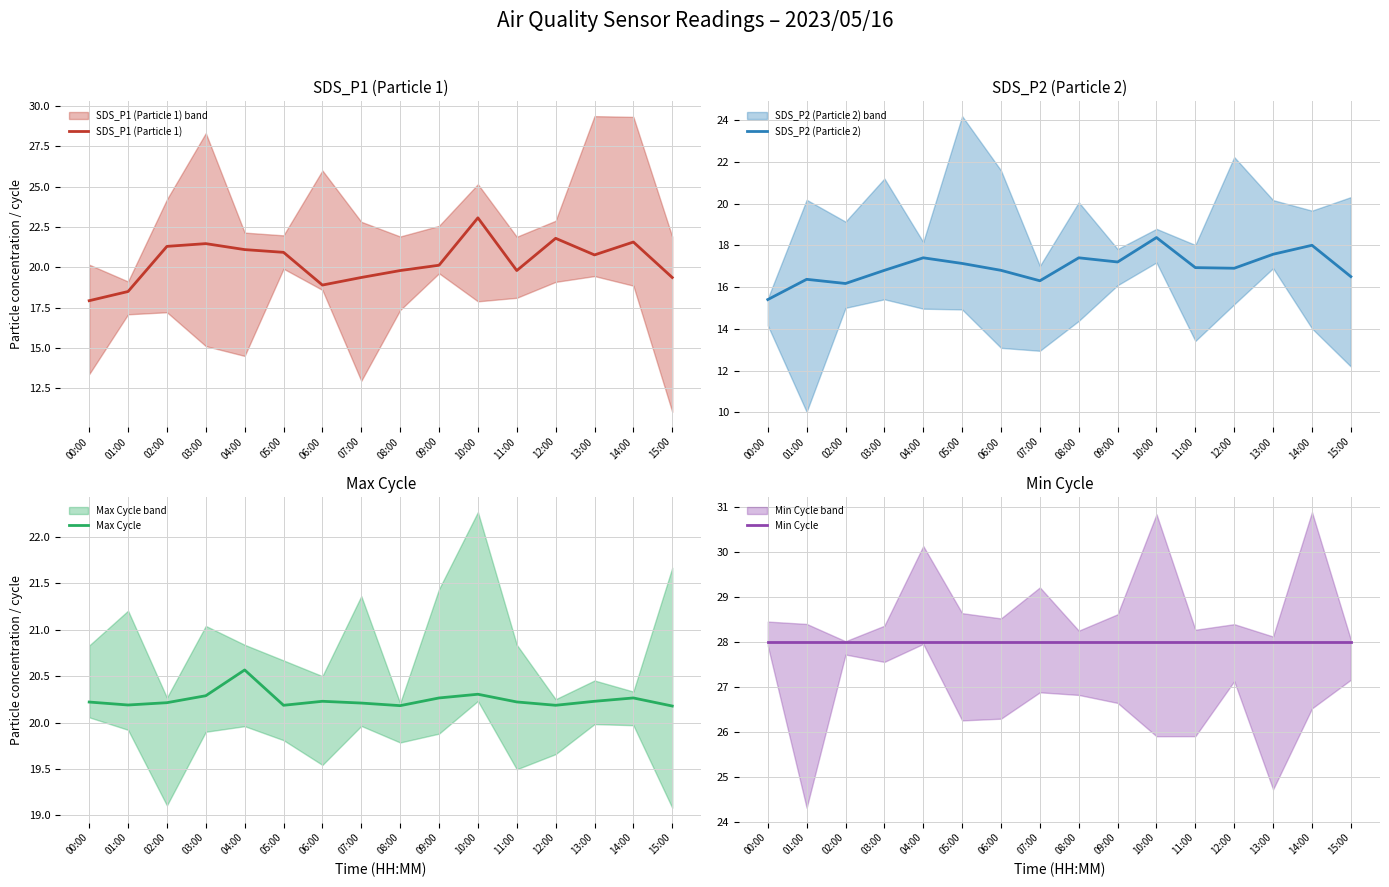

What is the sum of all Min Cycle values?

448.0